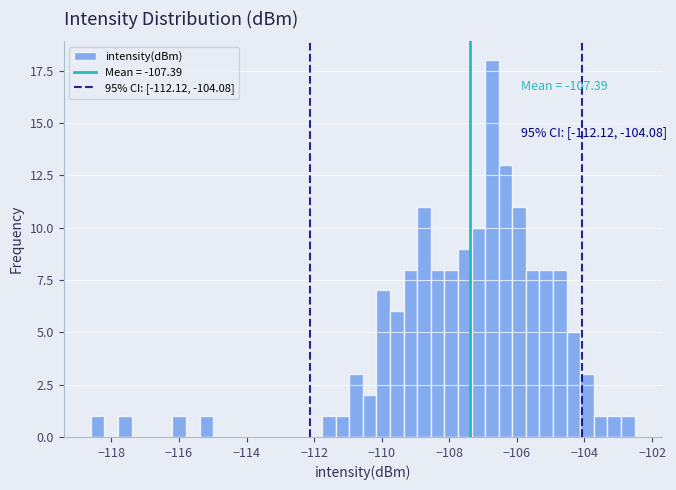

Around what value on the x-axis is the tallest bar? Give the approximate position of its centre, as read against the axis.

-106.8